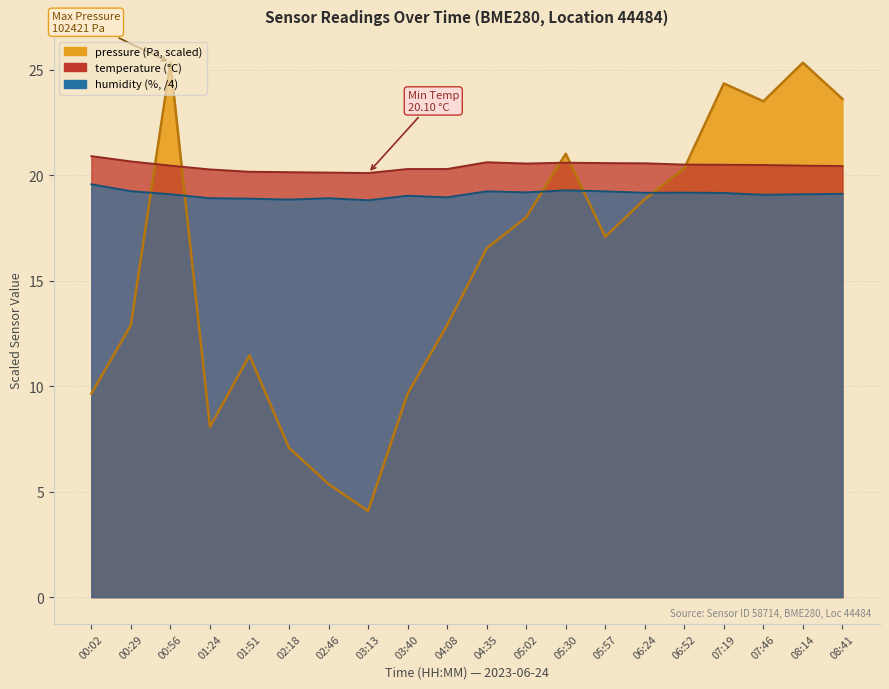

What is the value of the pressure point at the 8th from the left?

4.1